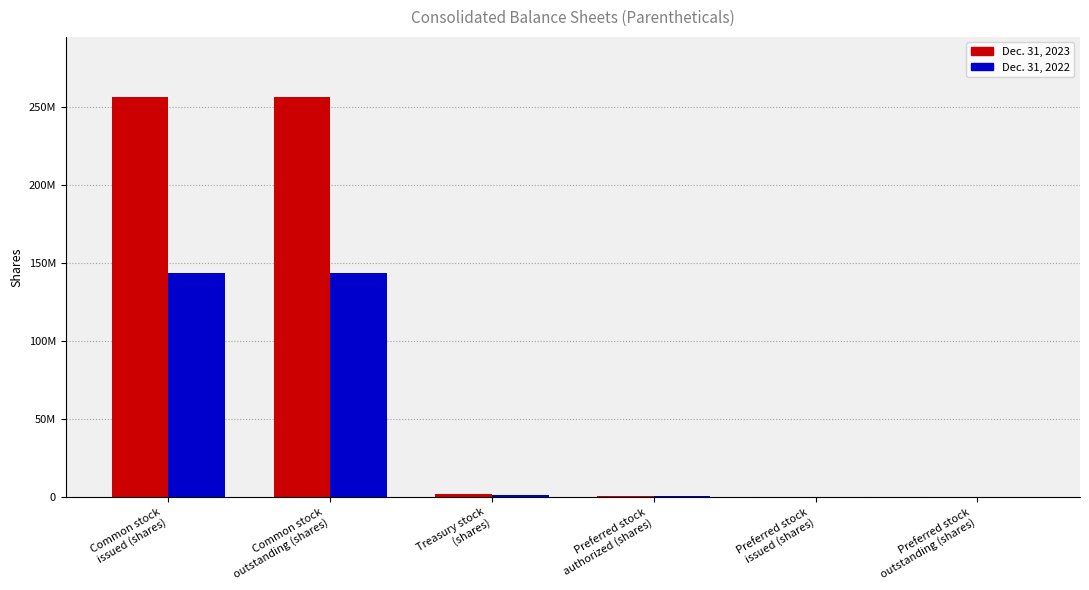

What are all the series names shown in the legend?

Dec. 31, 2023, Dec. 31, 2022